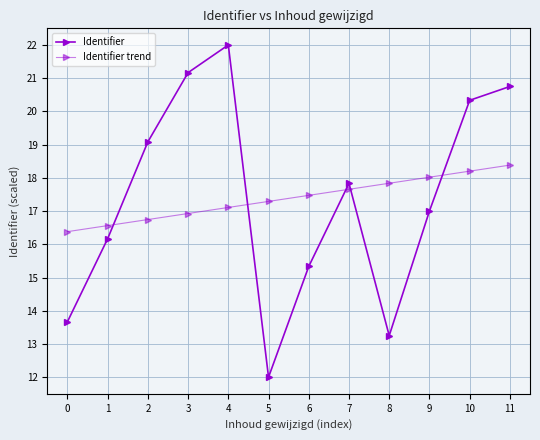

Reading left to right, list all the values displayed in this chart.

Identifier: 13.7	16.2	19.1	21.2	22.0	12.0	15.3	17.8	13.2	17.0	20.3	20.8
Identifier trend: 16.4	16.6	16.7	16.9	17.1	17.3	17.5	17.7	17.8	18.0	18.2	18.4